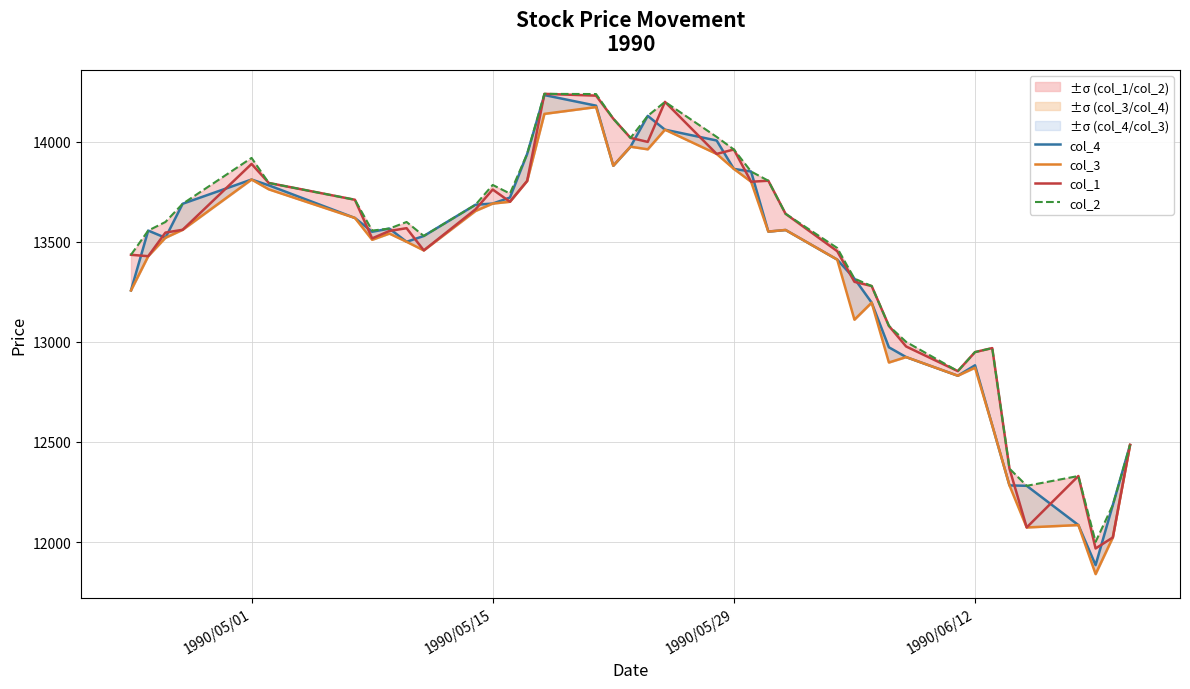

Rank the series by their maximum value, from highest to lowest.

col_1, col_2, col_4, col_3